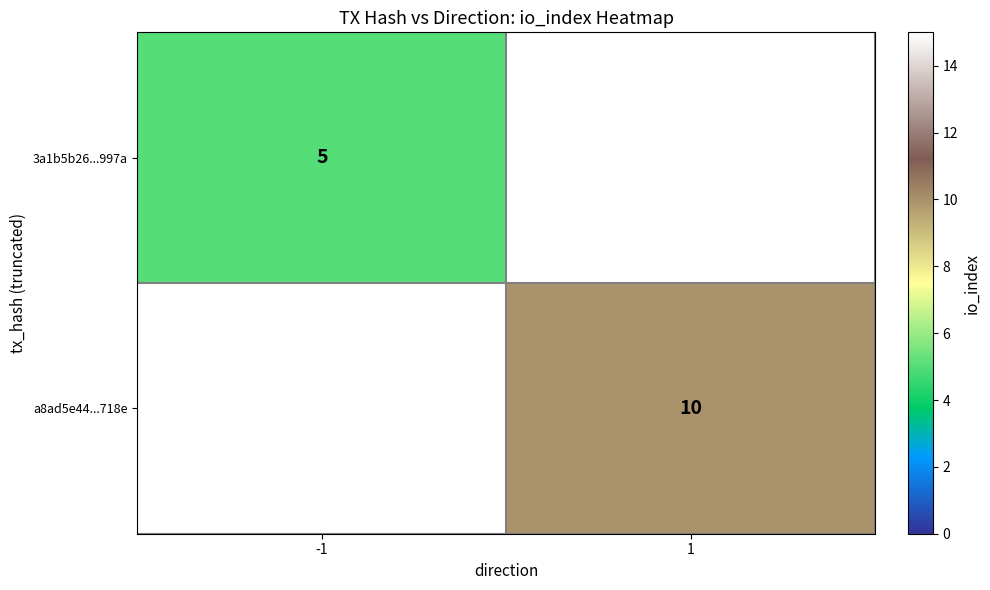

The a8ad5e44...718e series shows 10 at 1. True or false?

True